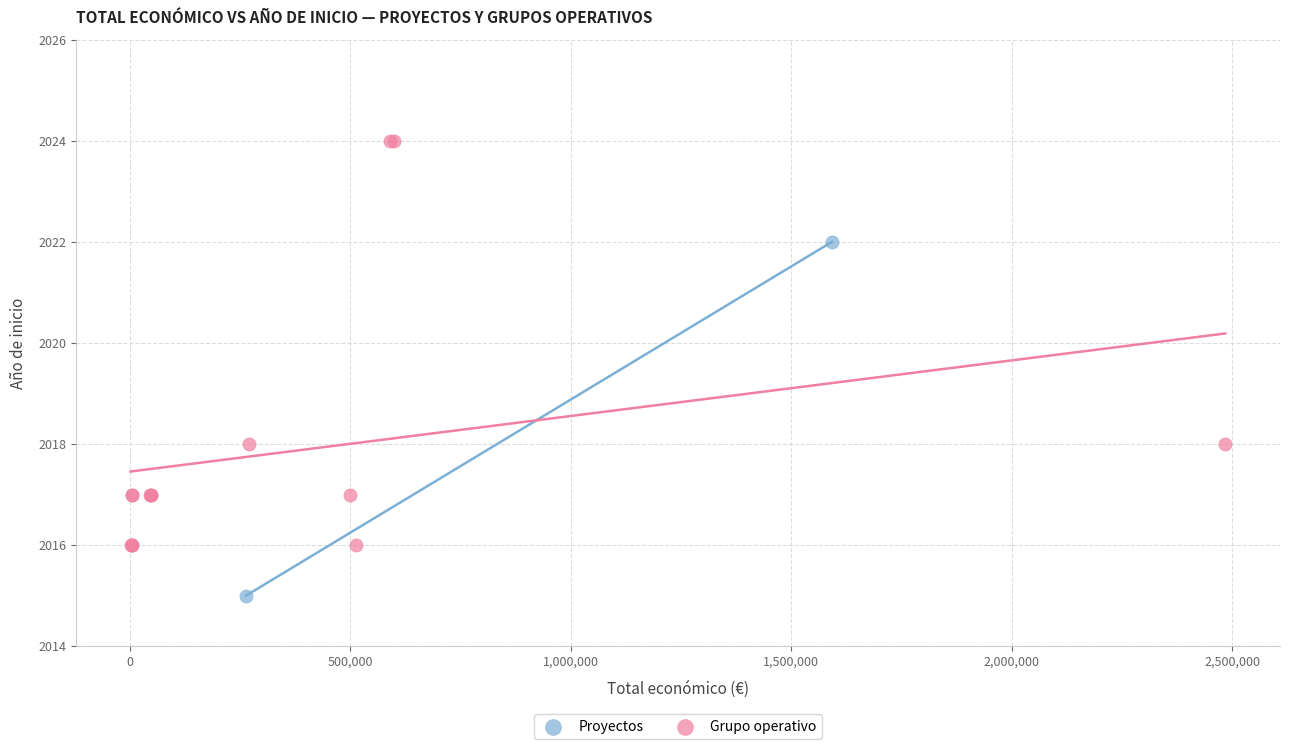

What are all the series names shown in the legend?

Proyectos, Grupo operativo